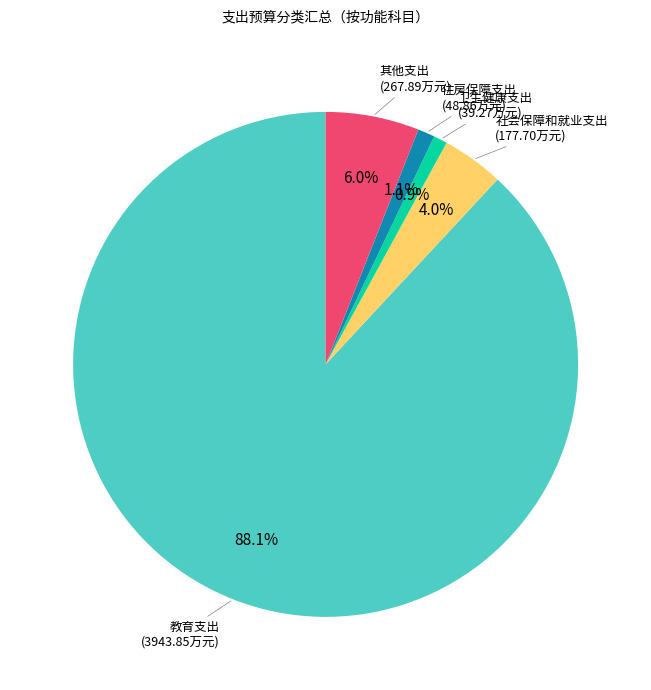

Does any single category account for the majority?

Yes